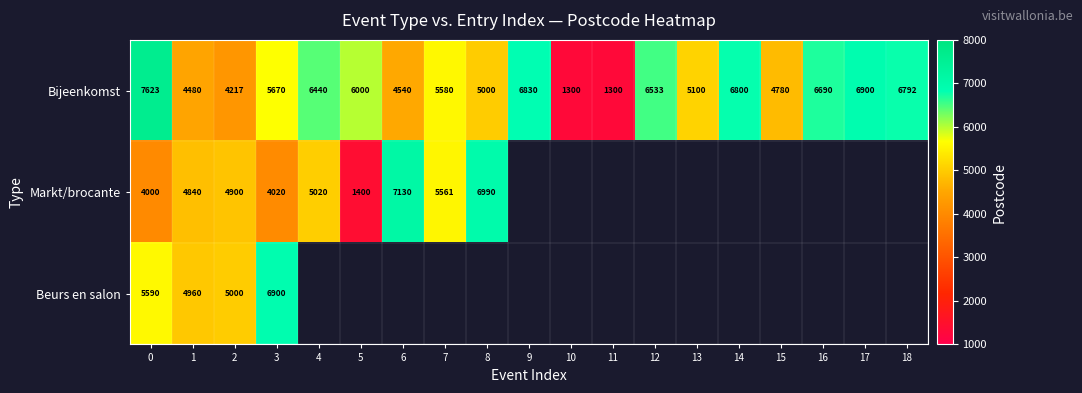

At how many categories does at least one series exceed 2815?

17